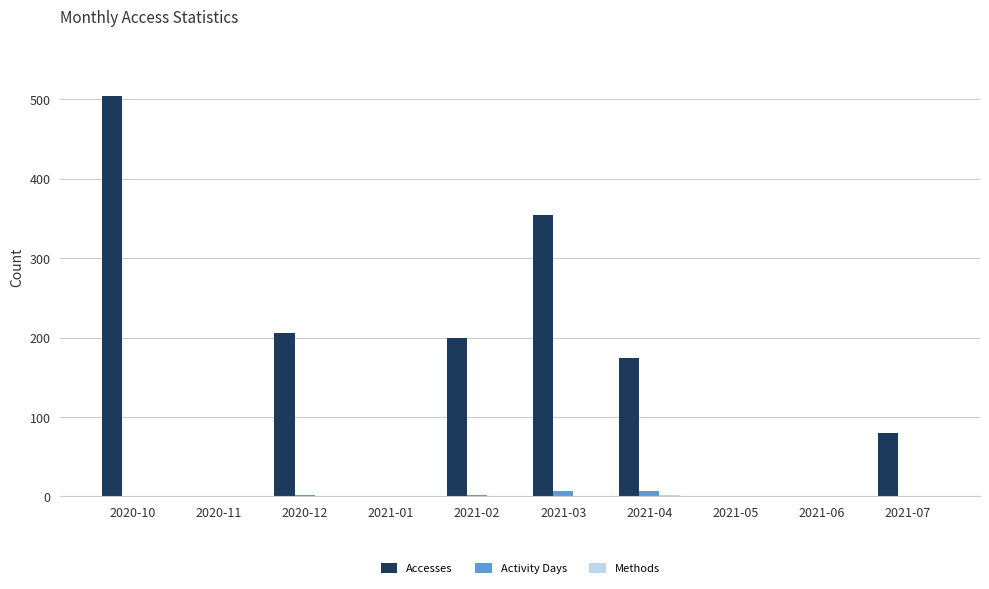

What is the spread (max minus min) of values at 2021-02?

198